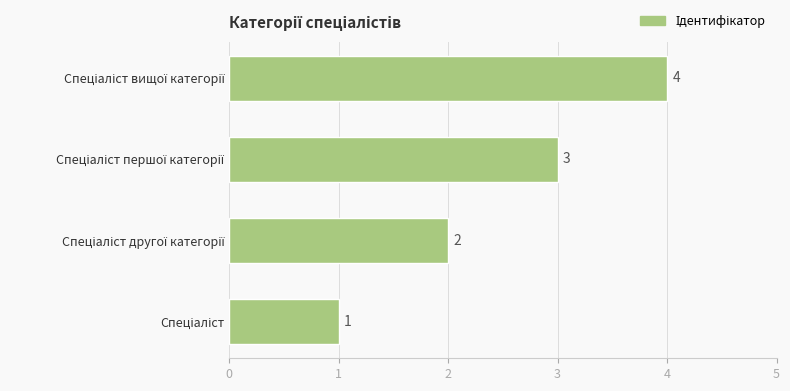

How many data points are less than 3?

2